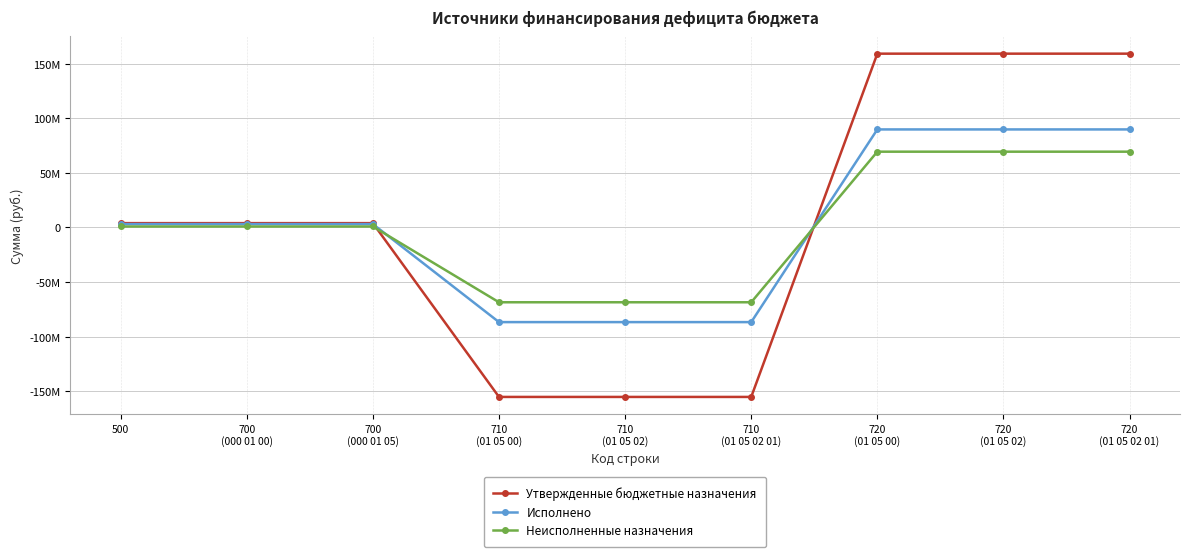

At which category does the chart reach its minimum across all series?

710
(01 05 00)